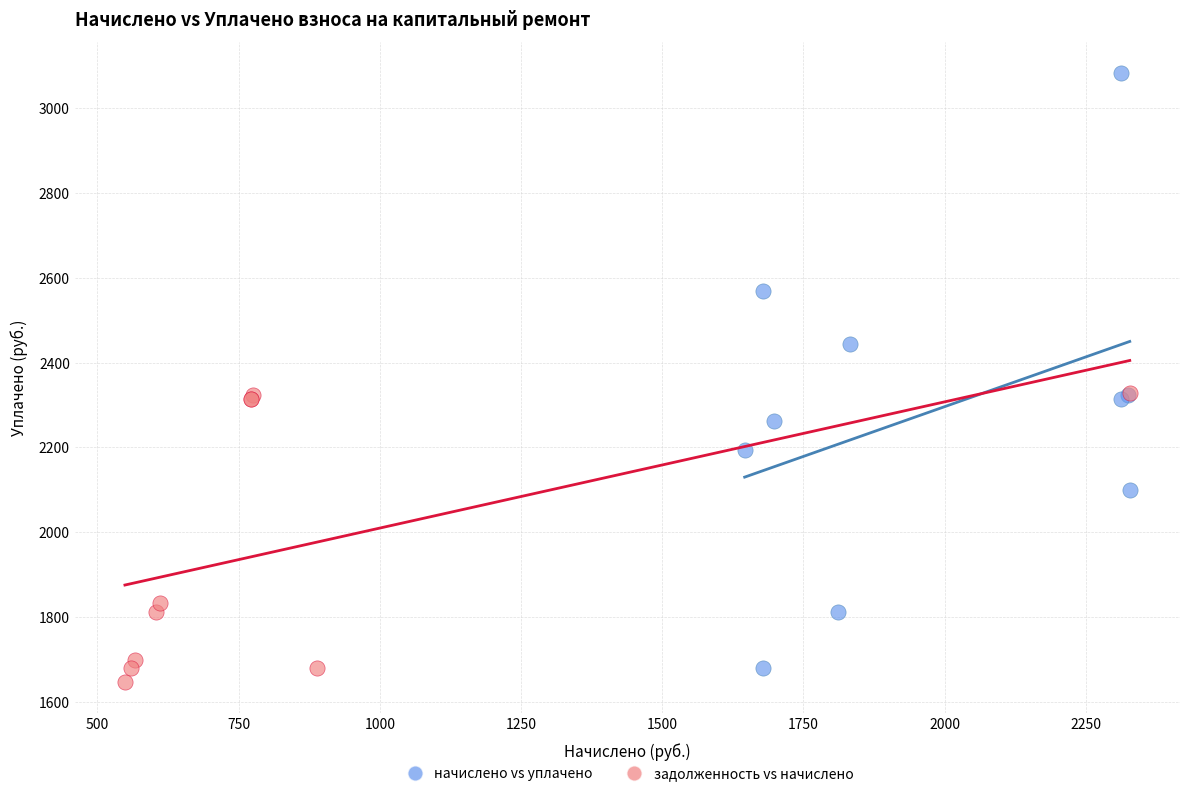

What are all the series names shown in the legend?

начислено vs уплачено, задолженность vs начислено